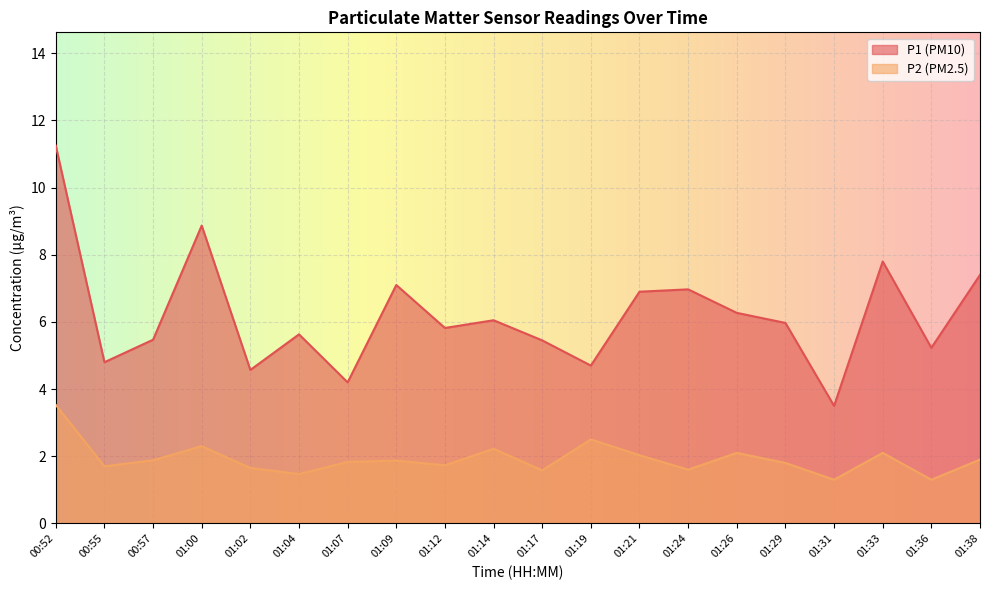

At which label does P1 reach its minimum?

01:31